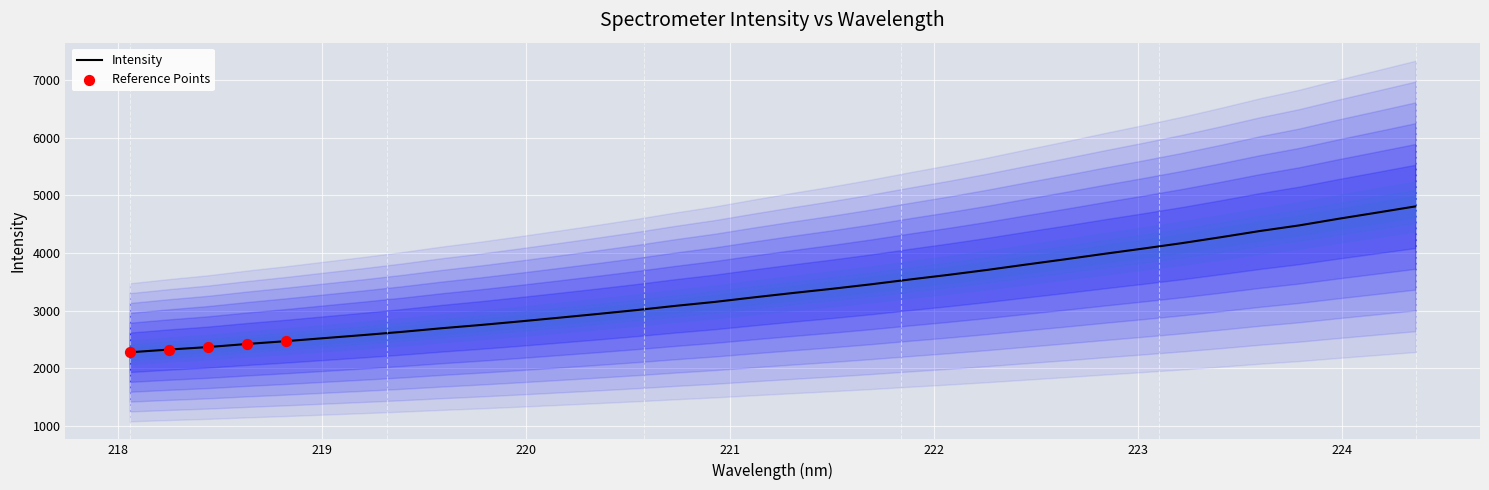

What is the lowest value of the Intensity series?

2279.5